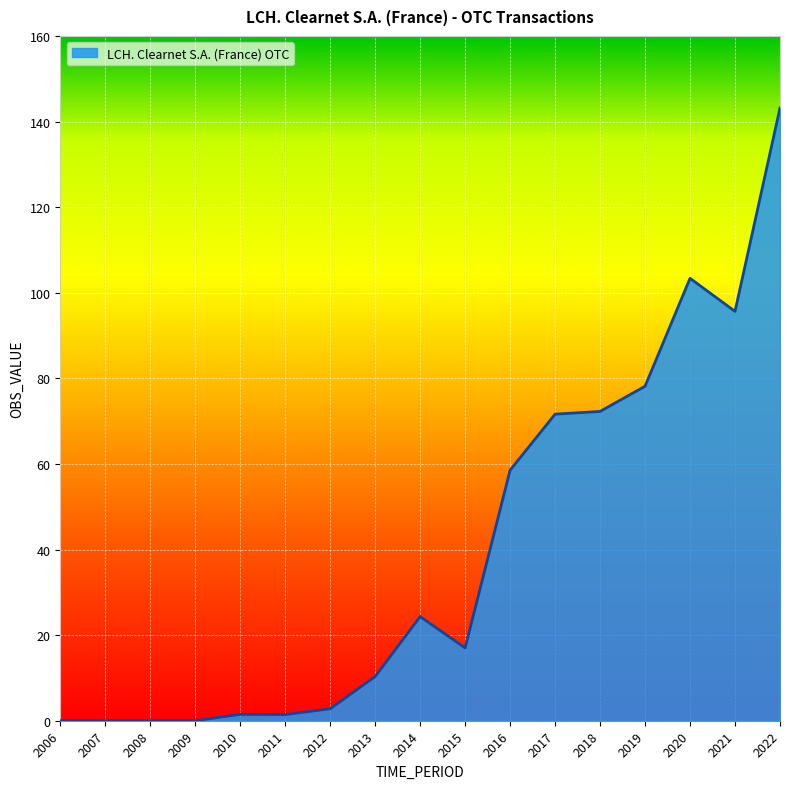

True or false: the data shows 147.6 at 2021.

False